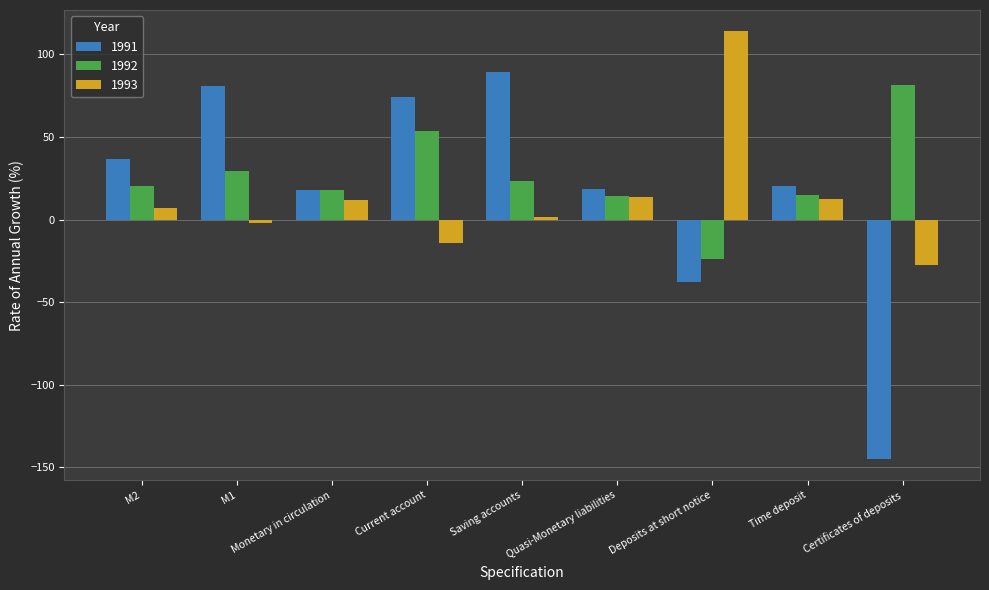

Where does the 1991 series first go above 20?

M2